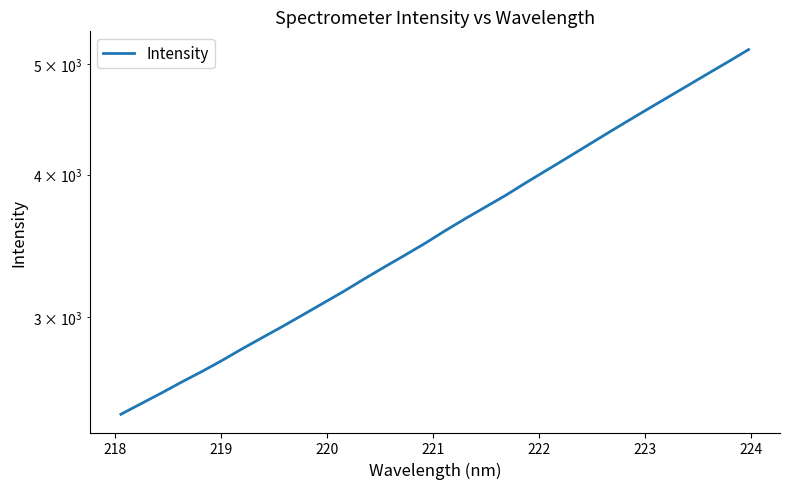

What is the value of the 14th point from the left?

3319.6